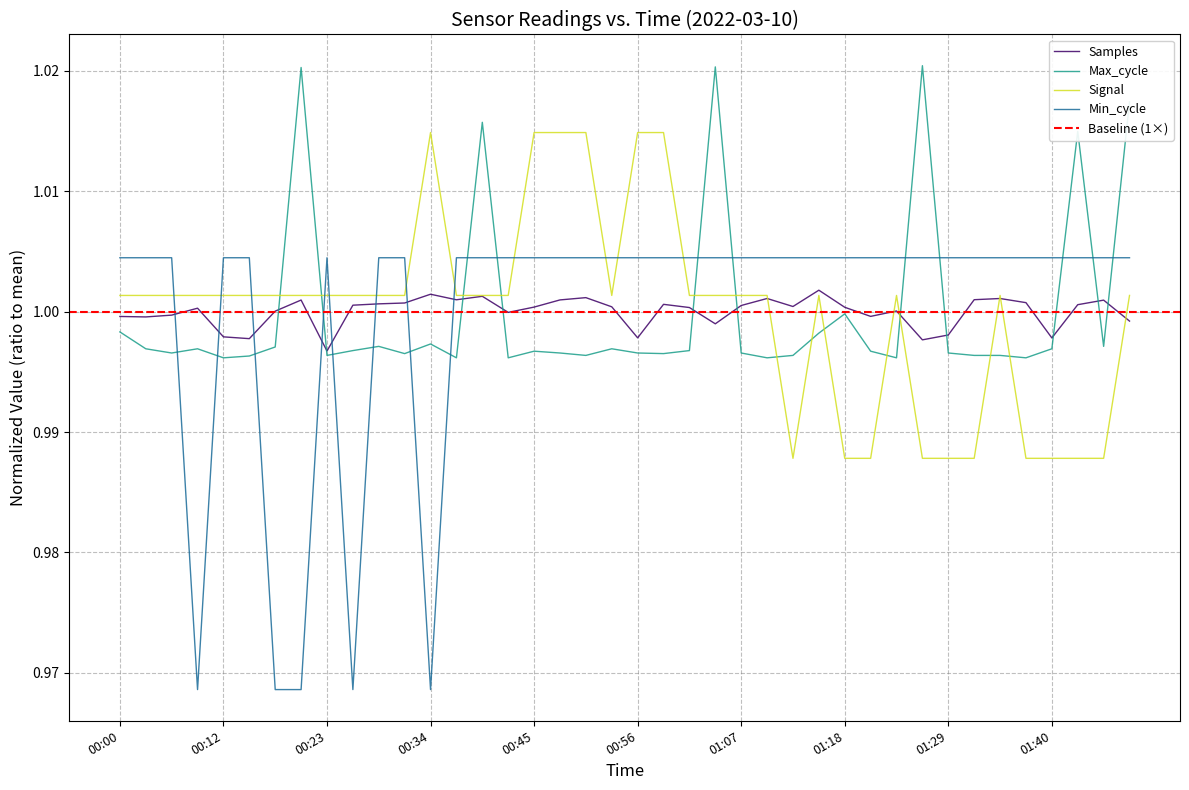

At which category does the chart reach its peak across all series?

01:26